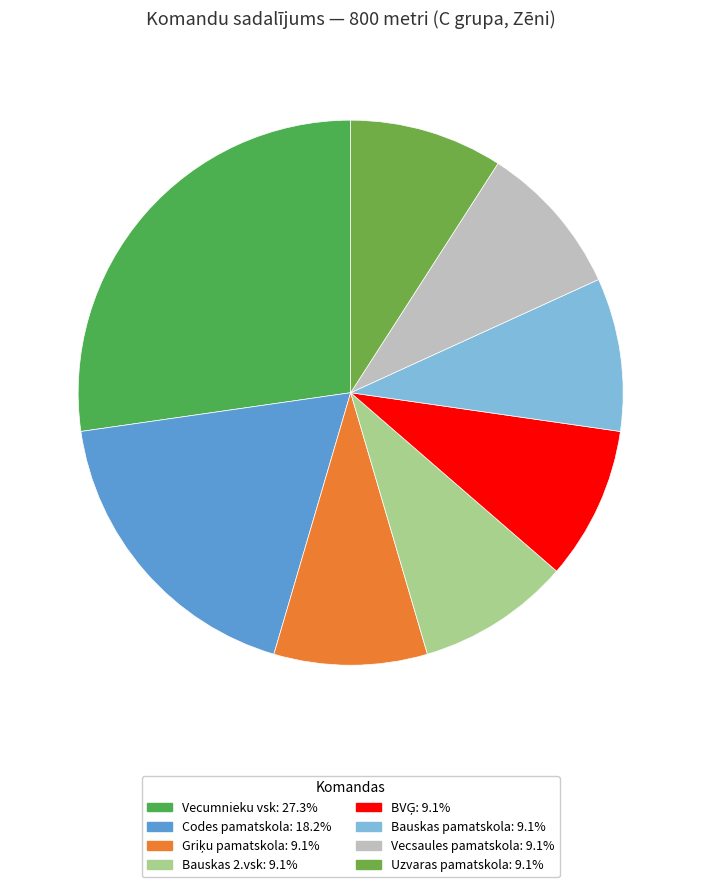

How many slices are in this pie chart?

8